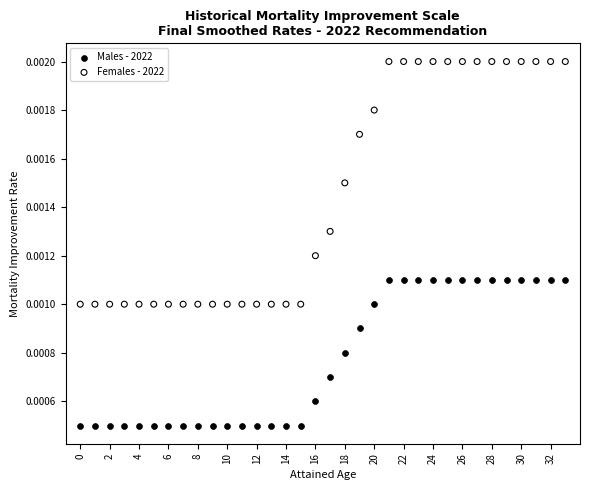

What are all the series names shown in the legend?

Males - 2022, Females - 2022